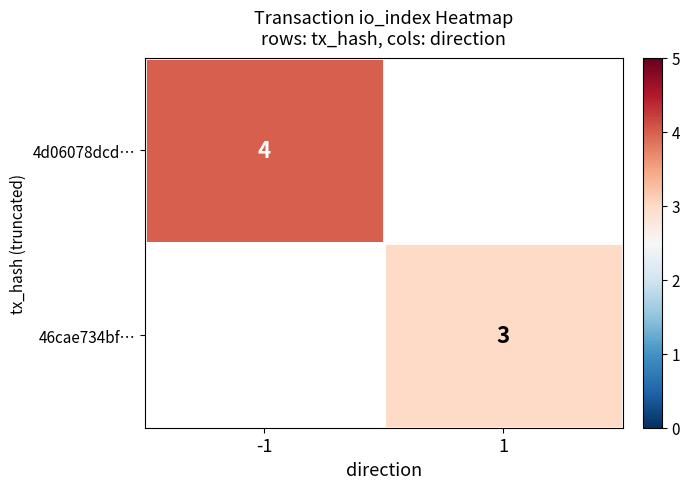

How many series are shown in this chart?

2